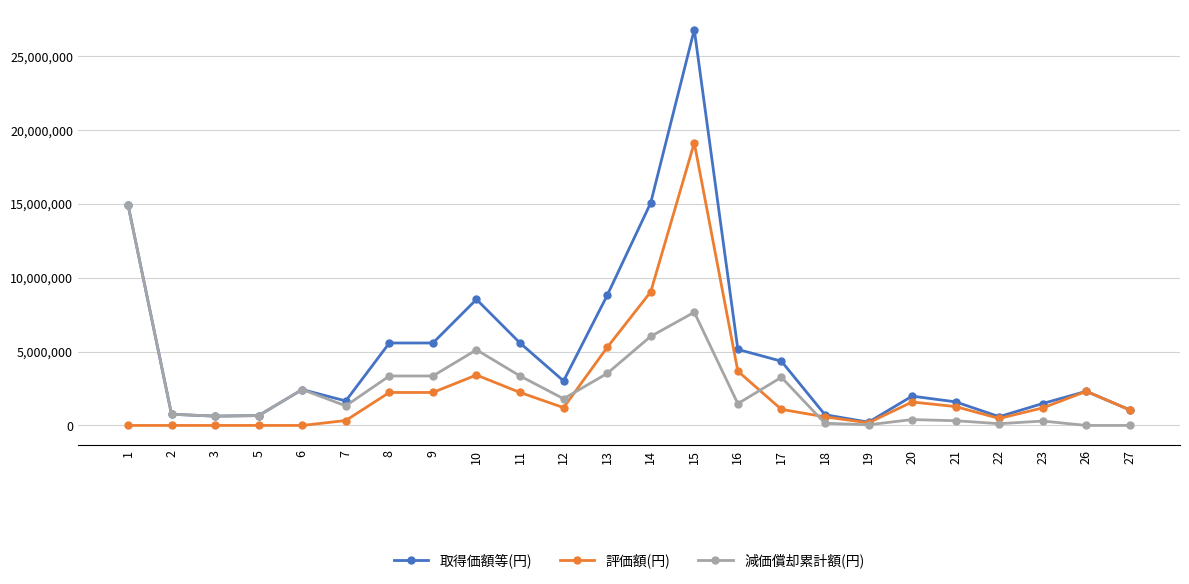

Which label corresponds to the largest value in the chart?

15